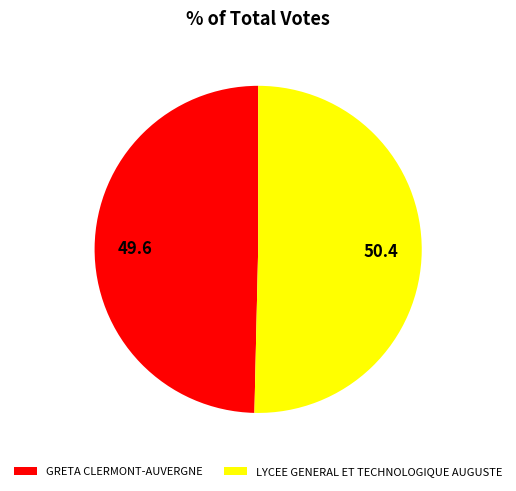

How many slices are in this pie chart?

2